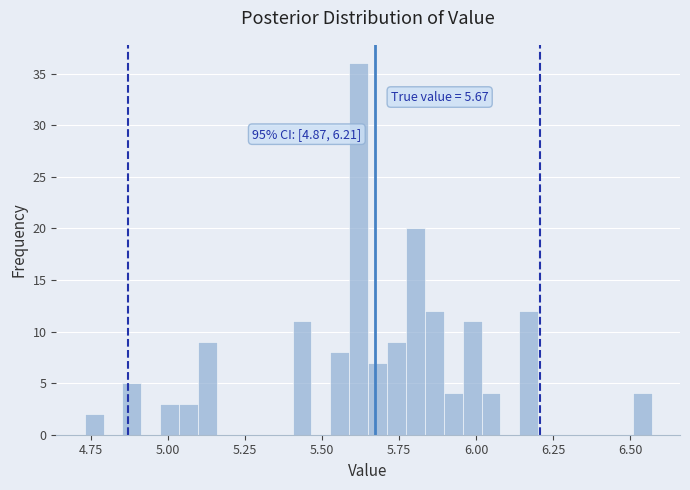

Read against the x-axis, roughly where is the centre of the tallest bar?

5.60